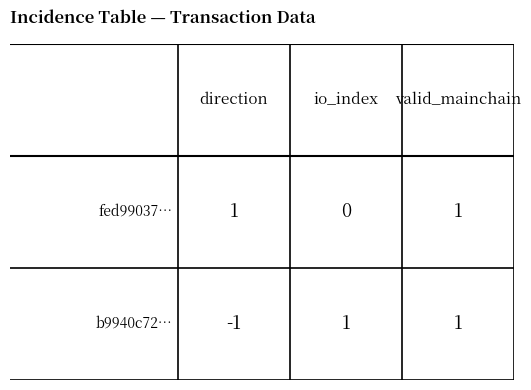

How many b9940c72… values are between -1 and 1?

3